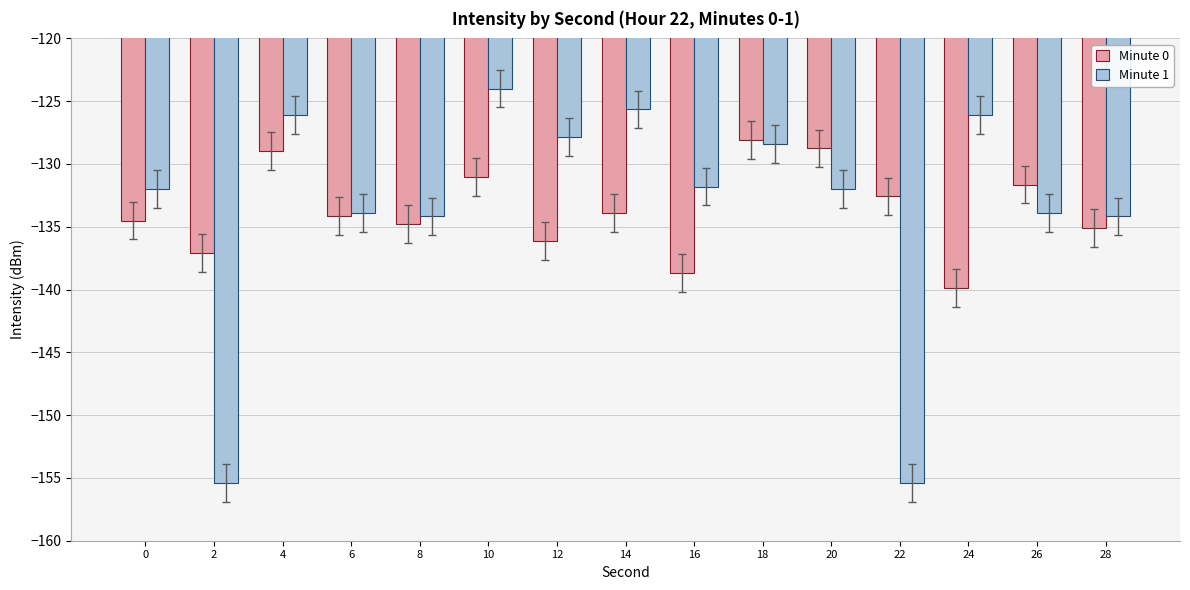

At which label is Minute 0 closest to -133?

22